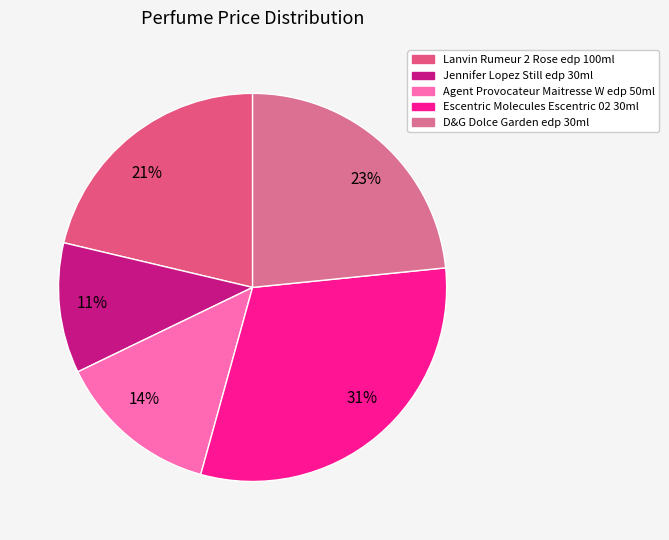

The Escentric Molecules Escentric 02 30ml slice represents 31% of the pie. True or false?

True